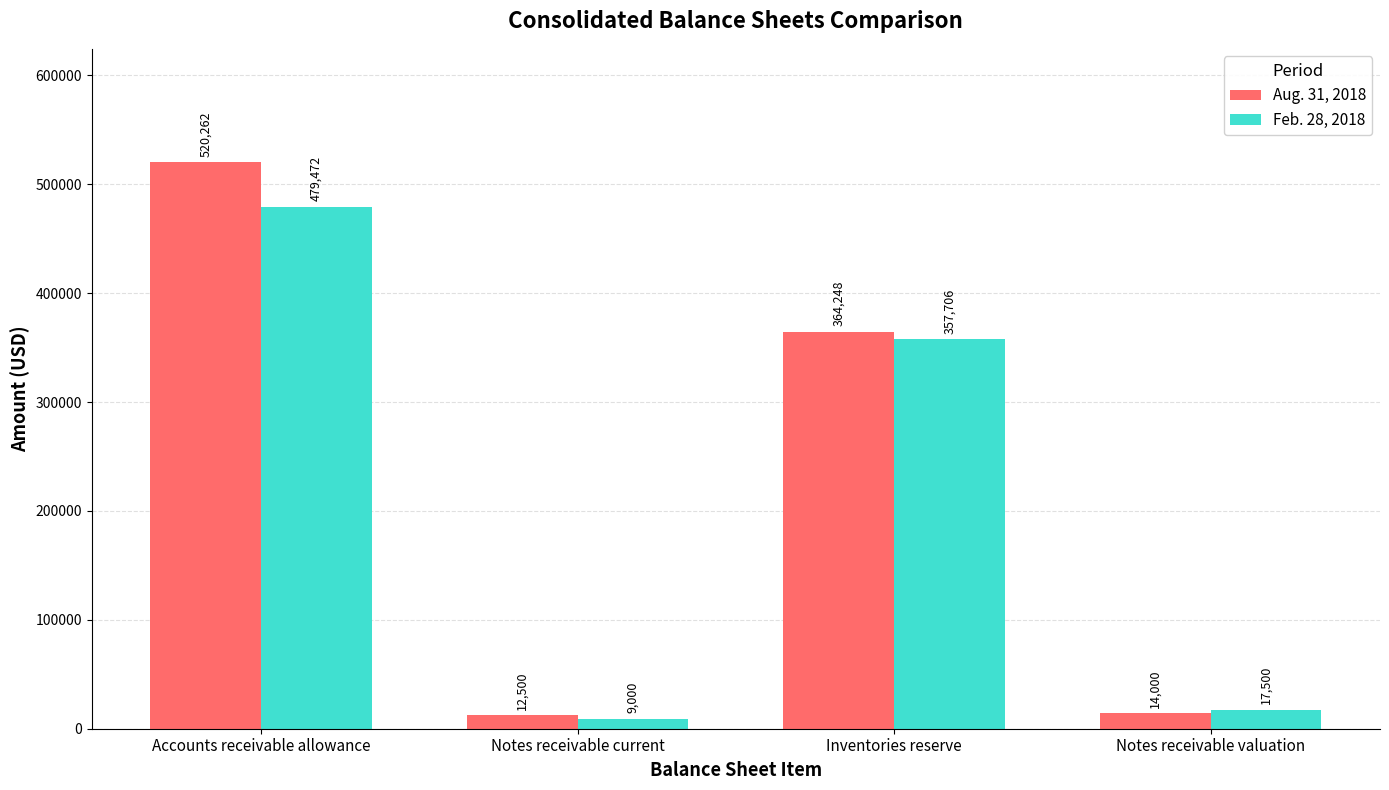

Which label corresponds to the largest value in the chart?

Accounts receivable allowance